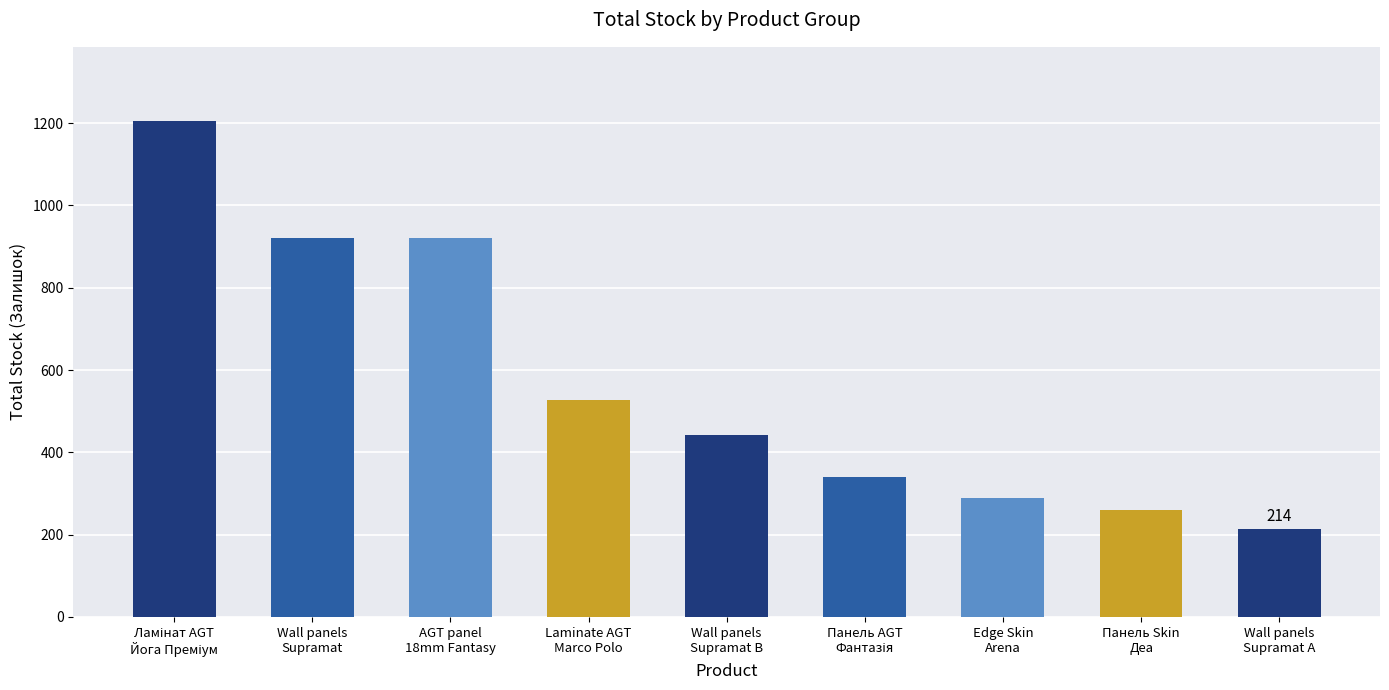

True or false: the data shows 795 at Laminate AGT
Marco Polo.

False